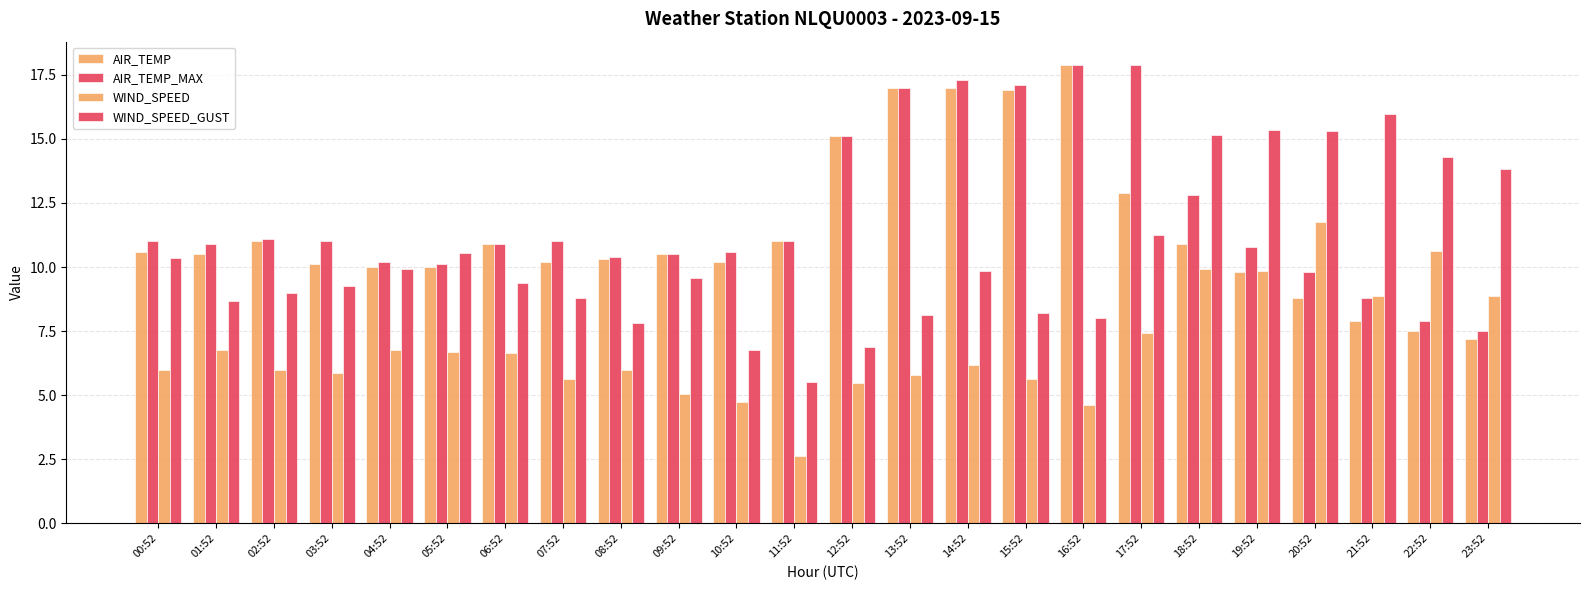

What is the greatest value displayed?

17.9